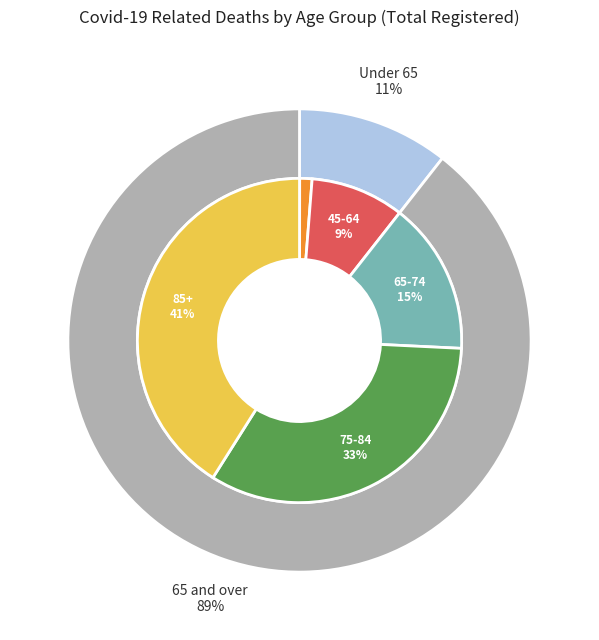

What is the change in value from 65-74 to 85+?

+1370